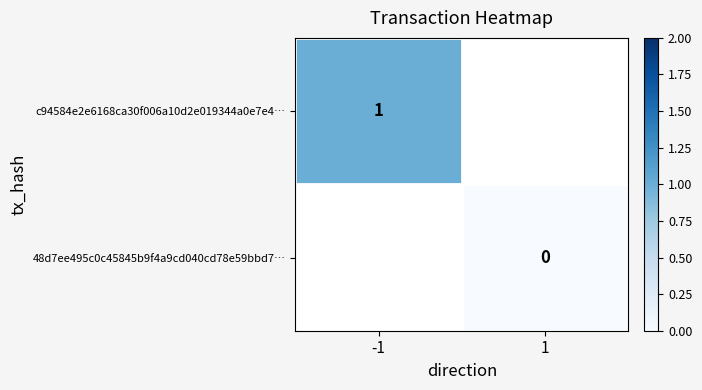

Is the value of 48d7ee495c0c45845b9f4a9cd040cd78e59bbd7… at -1 greater than the value of c94584e2e6168ca30f006a10d2e019344a0e7e4… at -1?

No